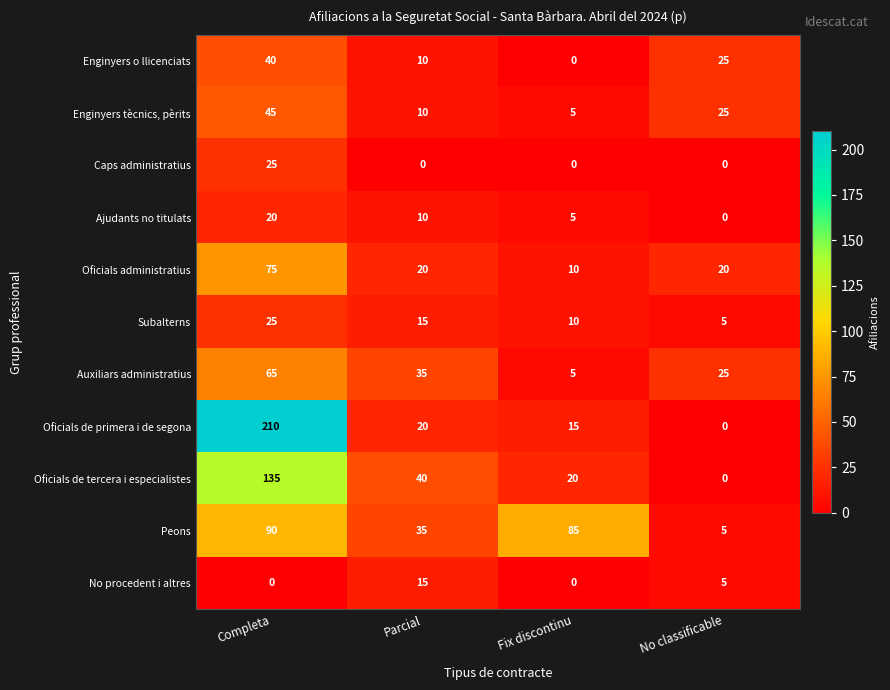

What is the minimum value for Auxiliars administratius?

5